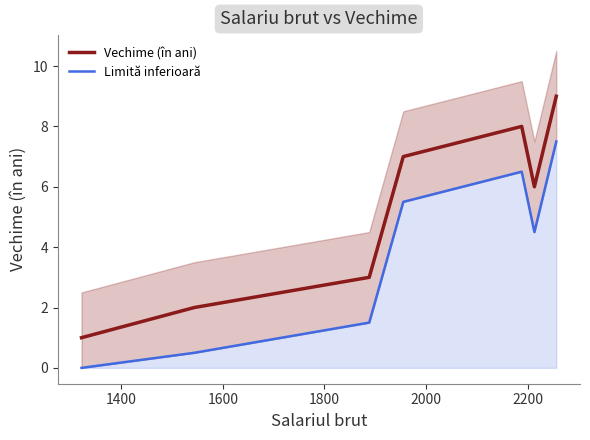

How many values in Limită inferioară are above zero?

6